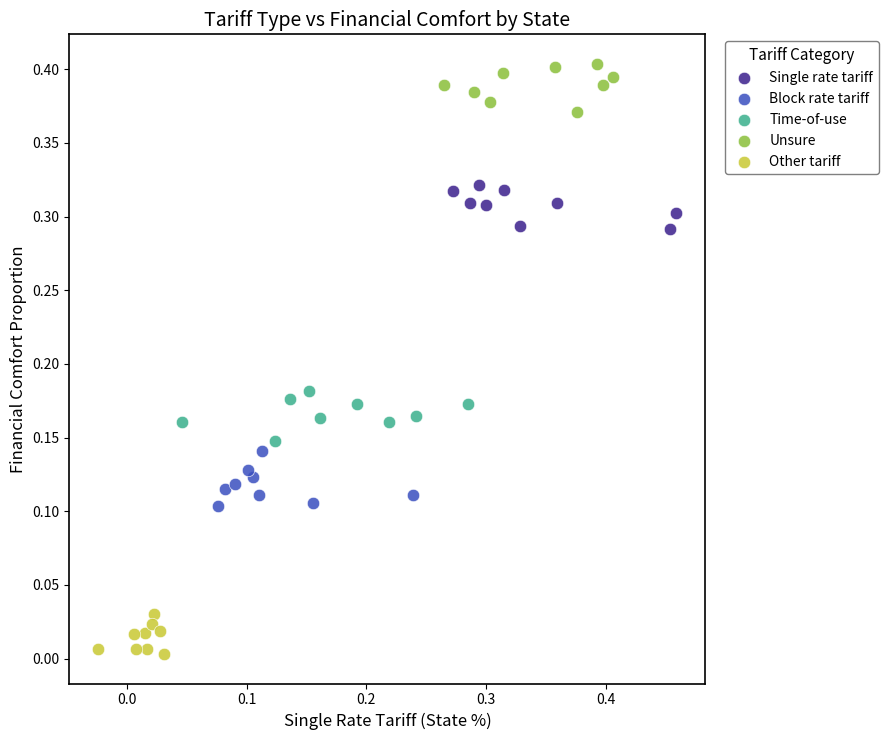

Which series contains the highest Y value?

Unsure